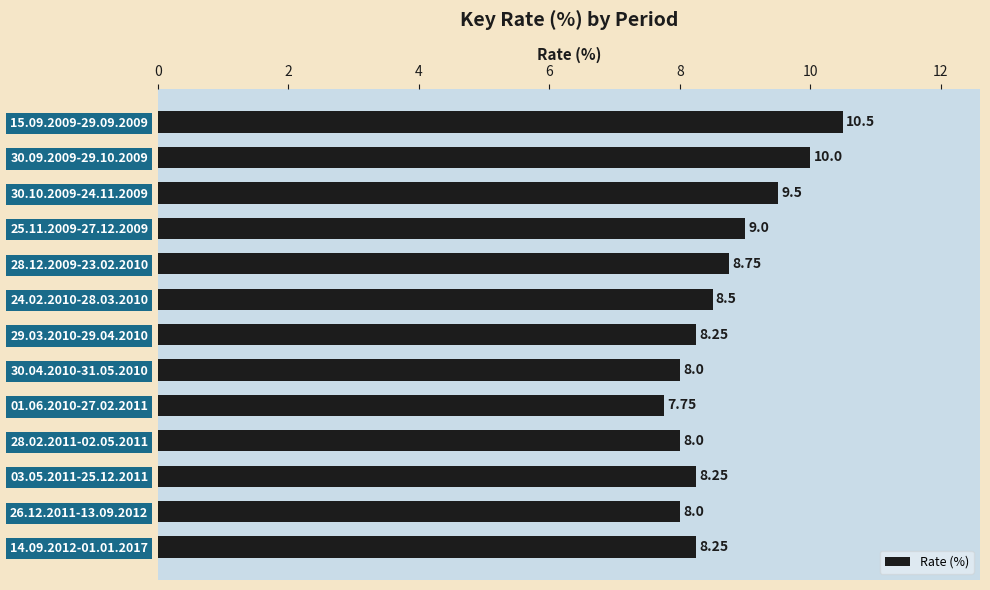

What is the ratio of the value at 28.02.2011-02.05.2011 to the value at 15.09.2009-29.09.2009?

0.8